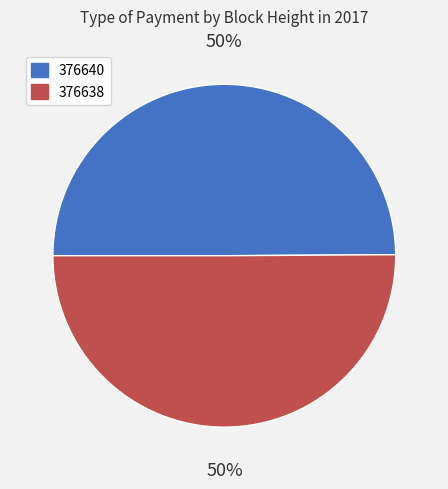

What percentage is the 376638 slice, to the nearest percent?

50%